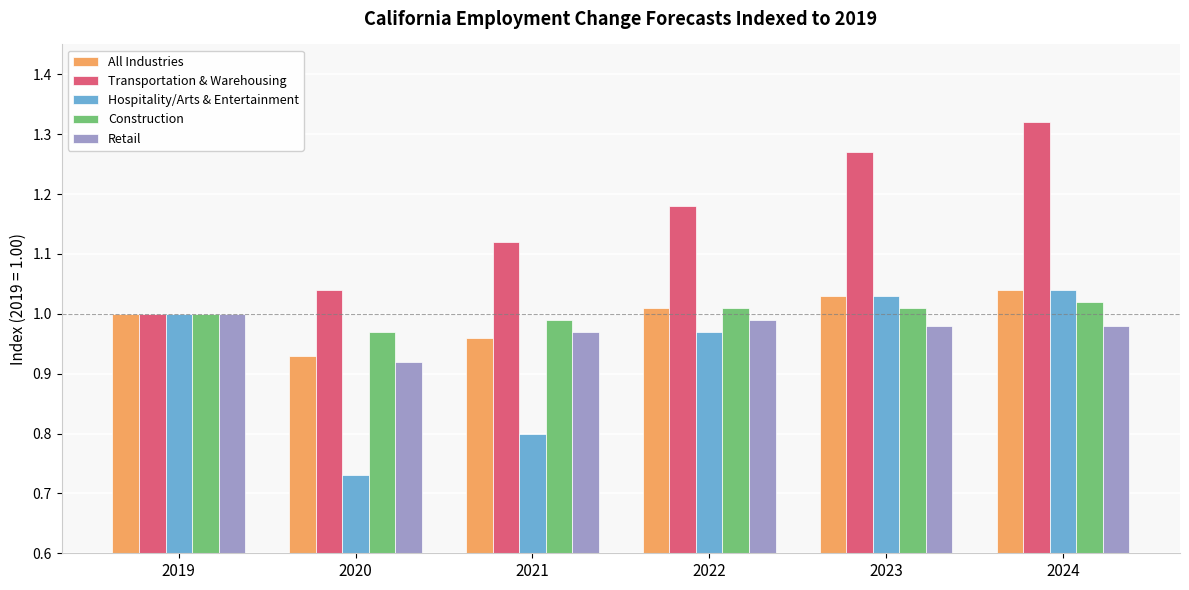

How many bars are there in total?

30